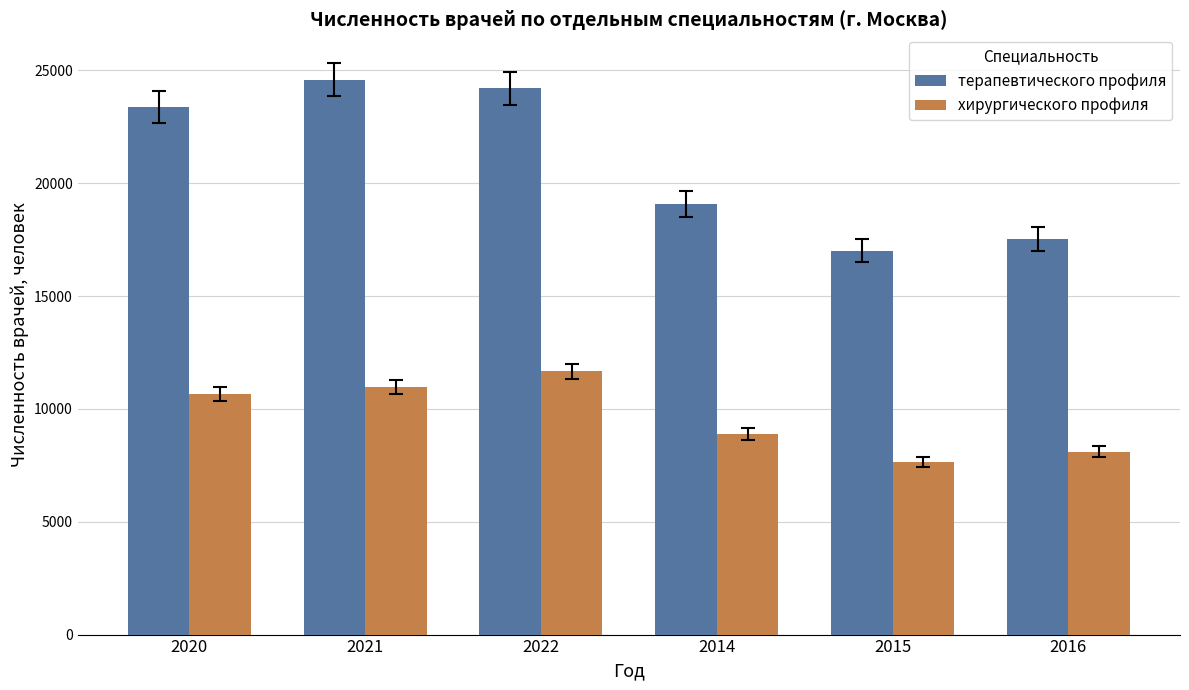

What is the approximate value of терапевтического профиля at 2015, to the nearest 100?

17000